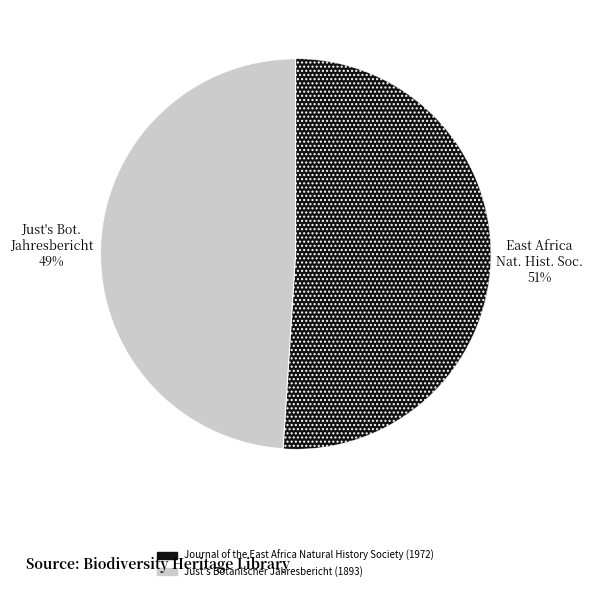

Is Just's Botanischer Jahresbericht (1893) the majority of the pie?

No